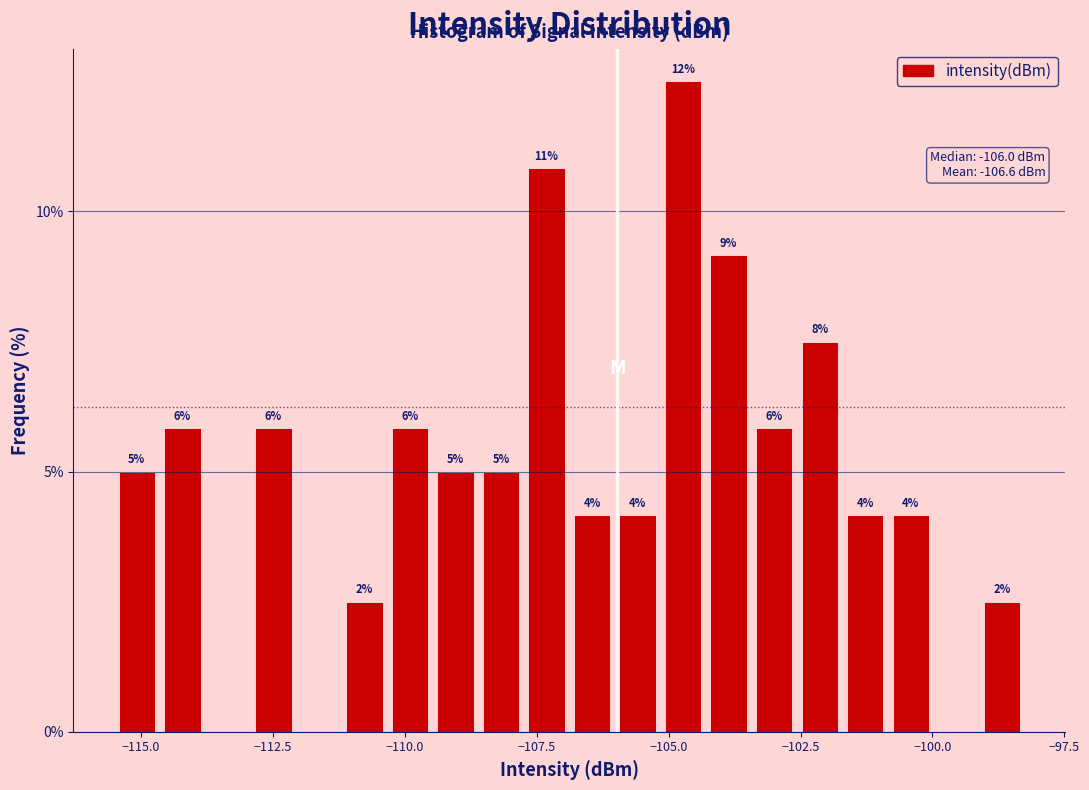

Around what value on the x-axis is the tallest bar? Give the approximate position of its centre, as read against the axis.

-104.5